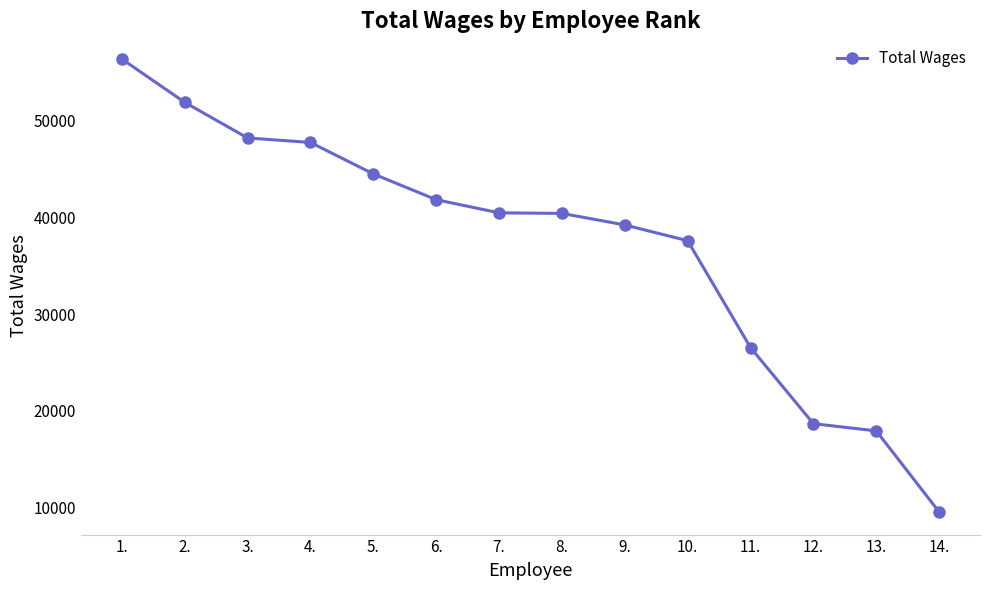

What is the difference between the second highest and minimum values?

42326